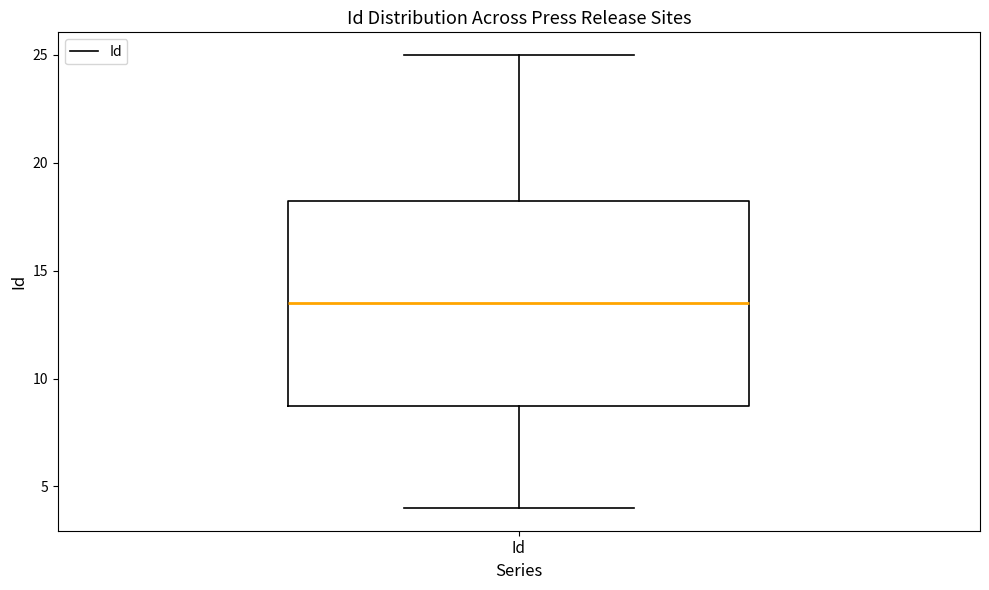

Where is the upper edge of the box for Id on the y-axis? The values are not printed on the chart, so give them approximately, as read against the axis.

18.5